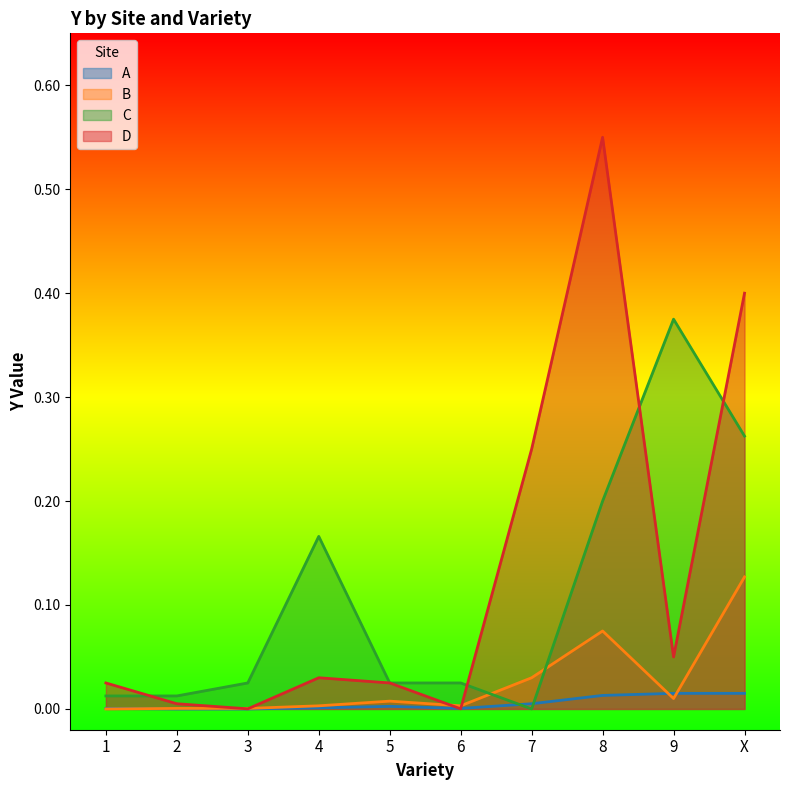

What is the highest value of the D series?

0.6